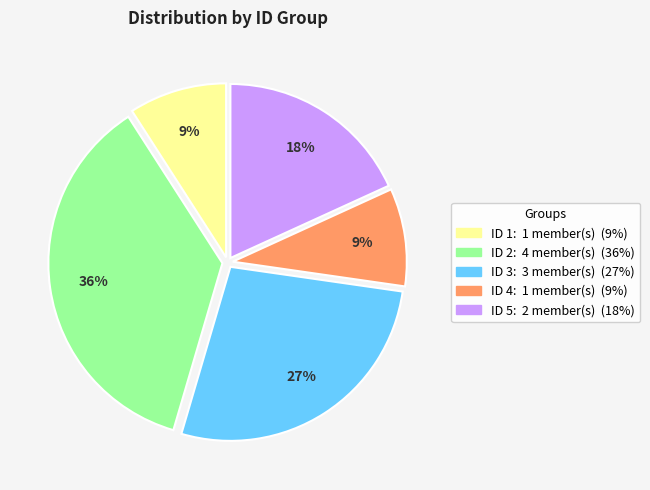

Is there any slice that represents more than half of the pie?

No